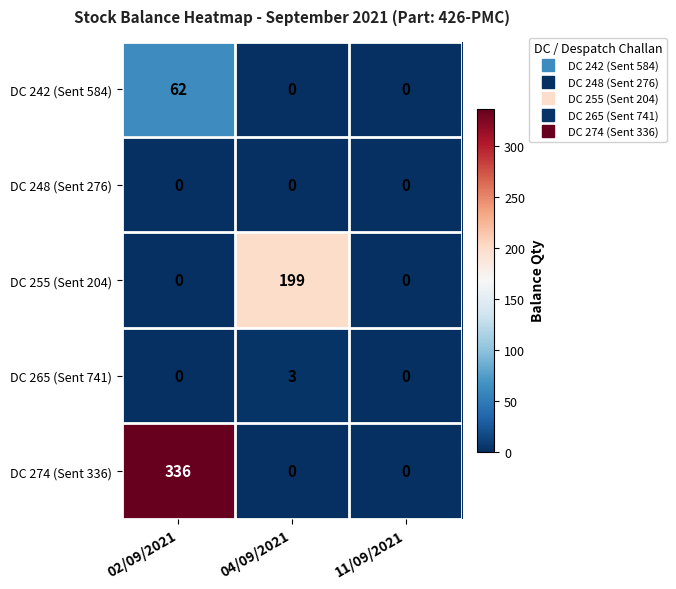

Count the DC 274 (Sent 336) values in the range 0 to 336.

3